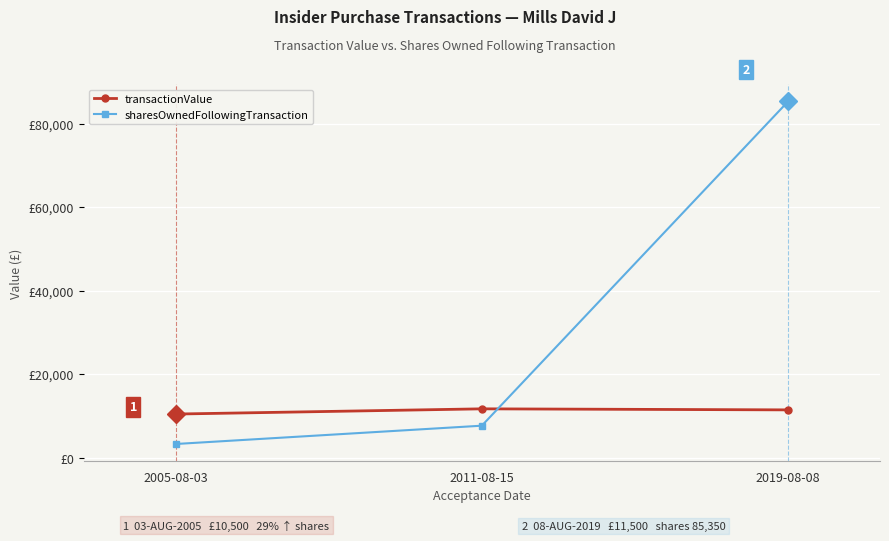

What is the value of the sharesOwnedFollowingTransaction point at the 1st from the left?

3329